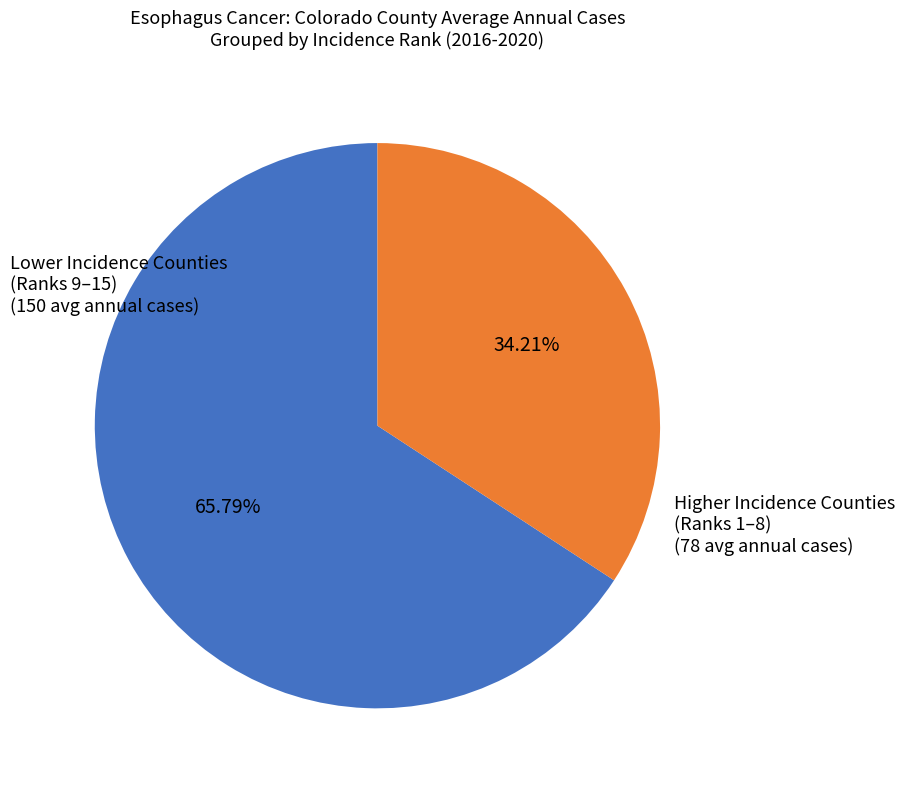

Is there any slice that represents more than half of the pie?

Yes